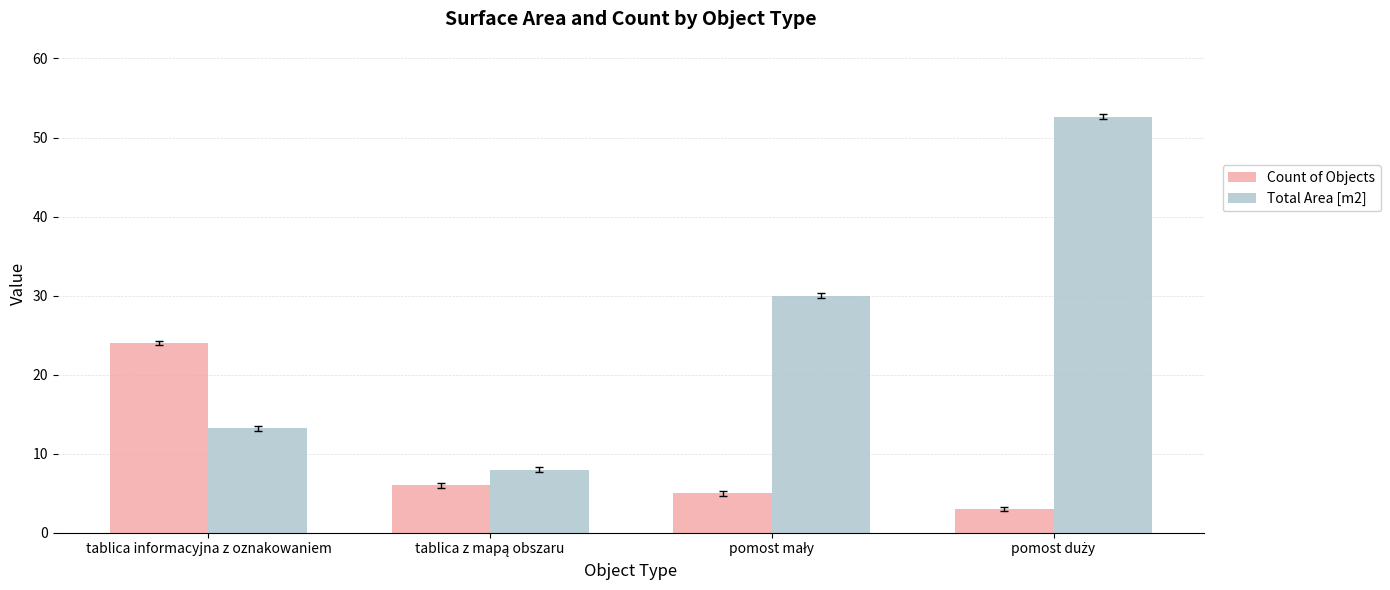

At which label does Count of Objects reach its peak?

tablica informacyjna z oznakowaniem